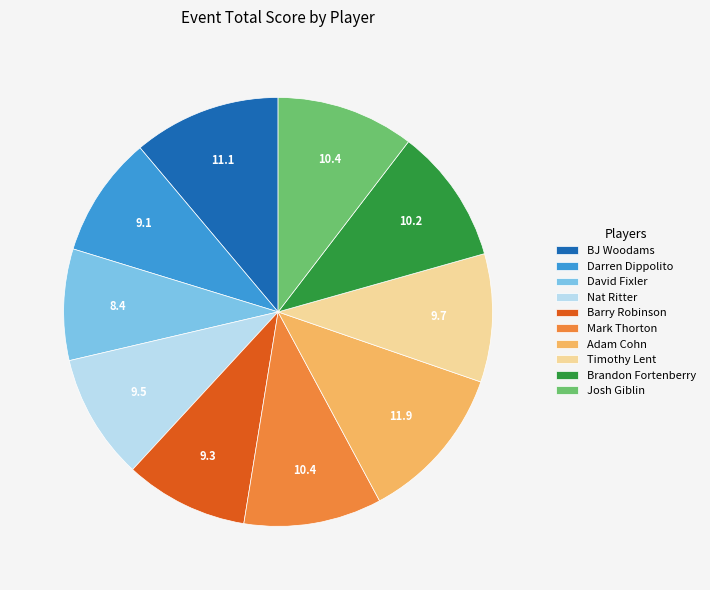

What is the ratio of the value at Barry Robinson to the value at Mark Thorton?

0.9